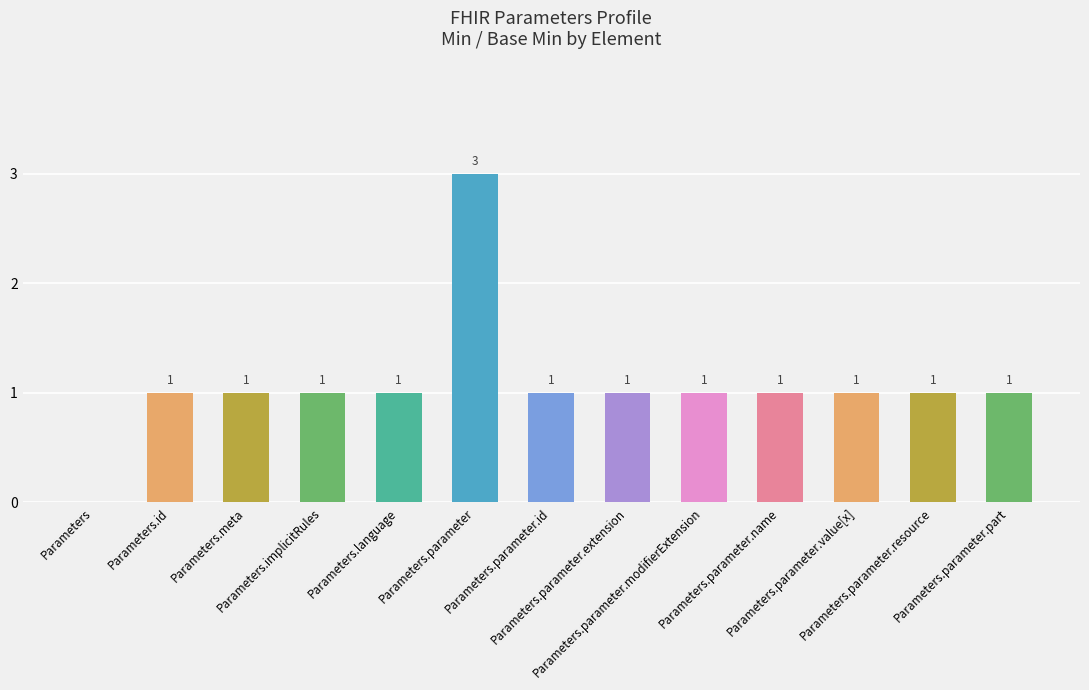

What is the greatest value displayed?

3